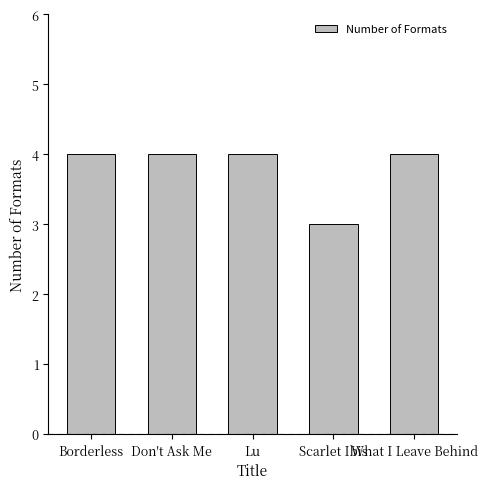

What is the minimum value shown in the chart?

3